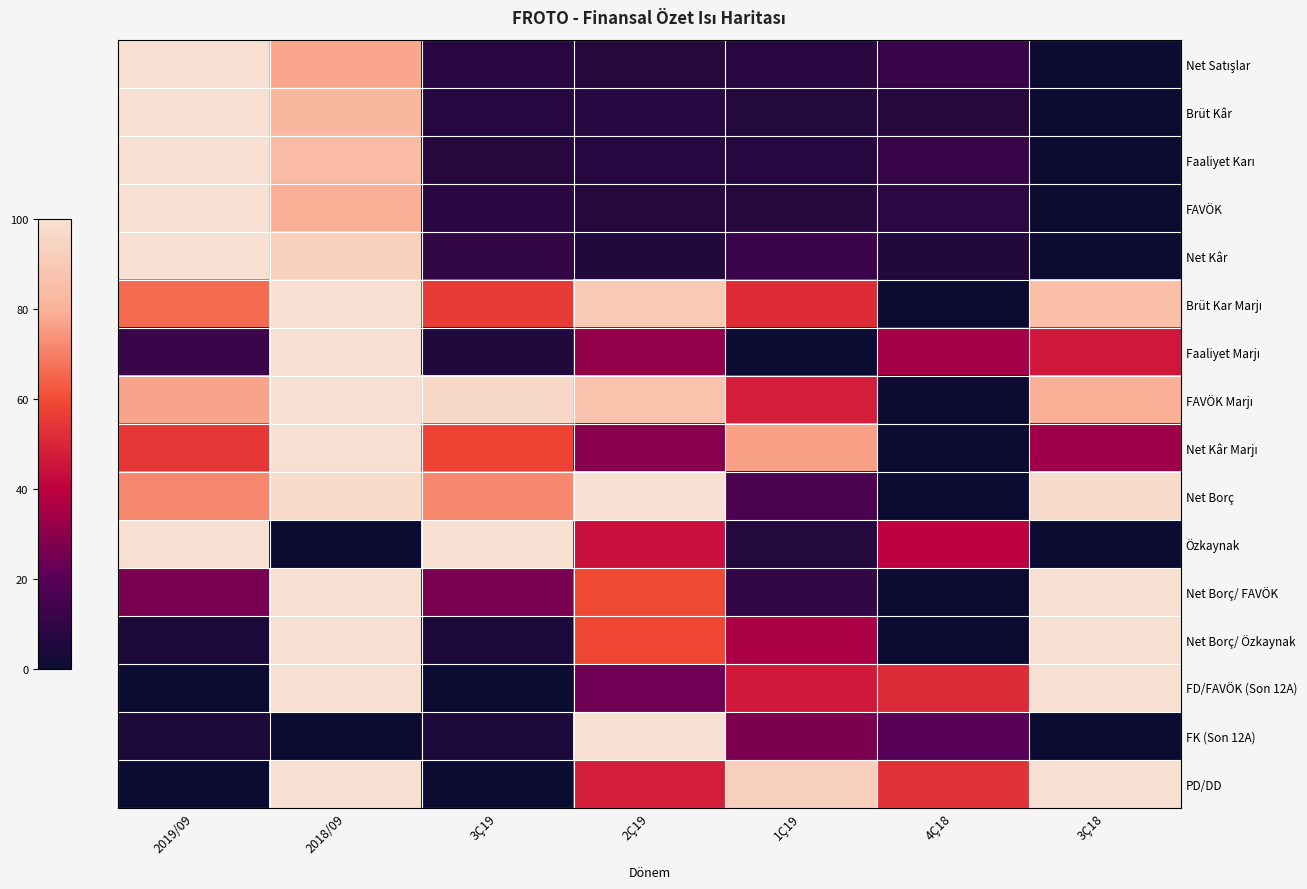

At how many categories does at least one series exceed 0?

7